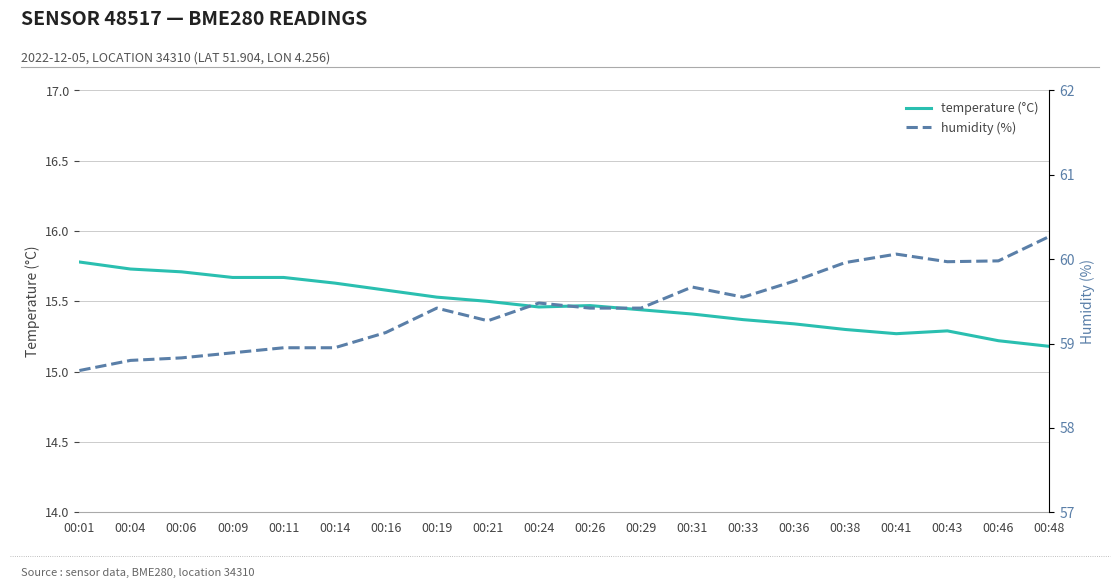

List the series in order of their overall mean, highest first.

humidity (%), temperature (°C)